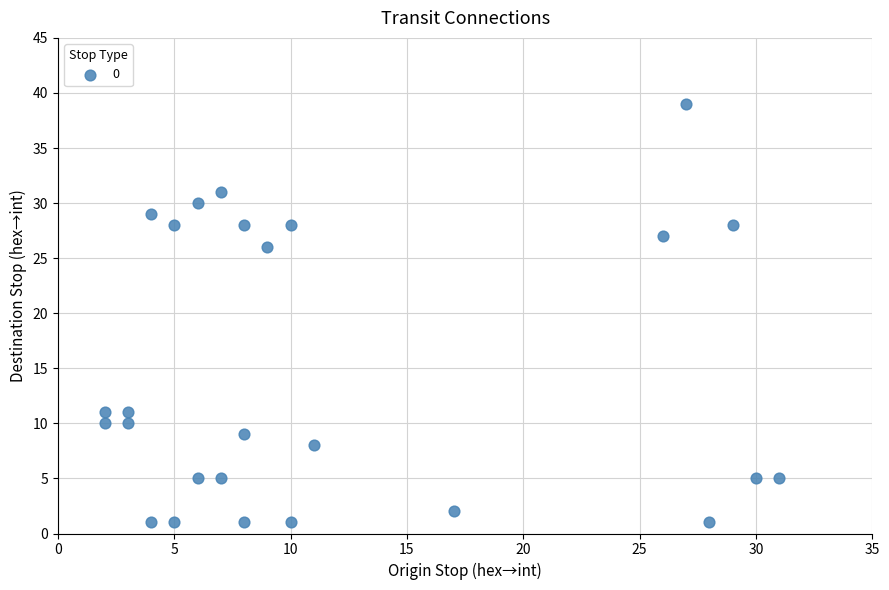

What Y value in the scatter plot is closest to 20?

26